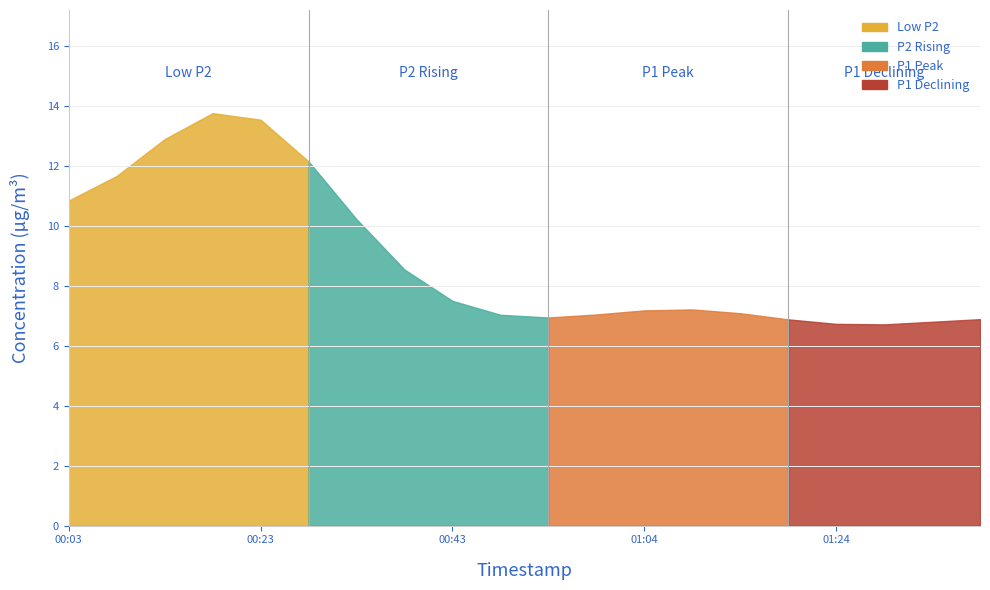

The P2 series shows 8.3 at 00:43. True or false?

False